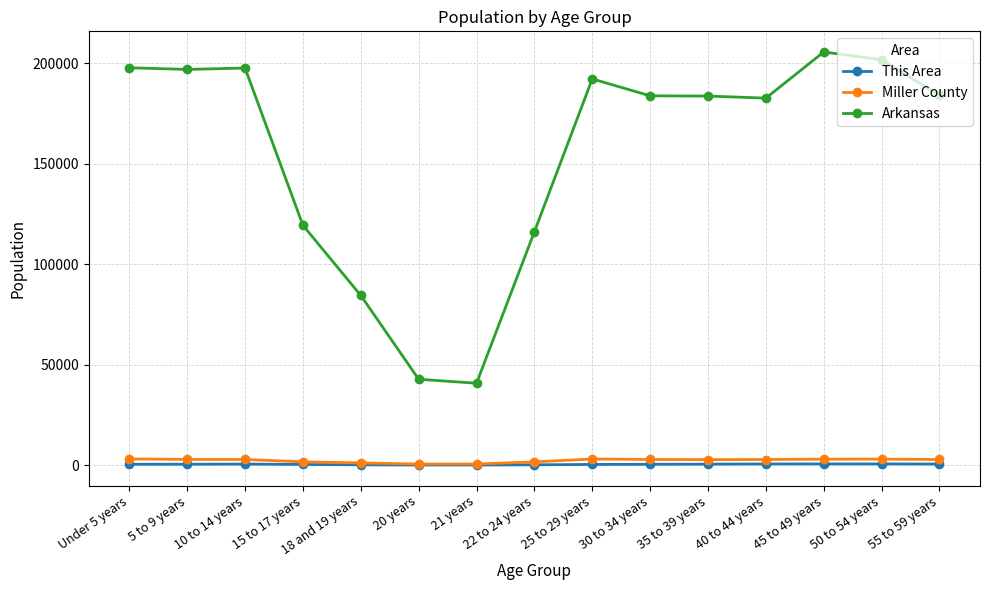

The value of Arkansas at 35 to 39 years is 123798. True or false?

False